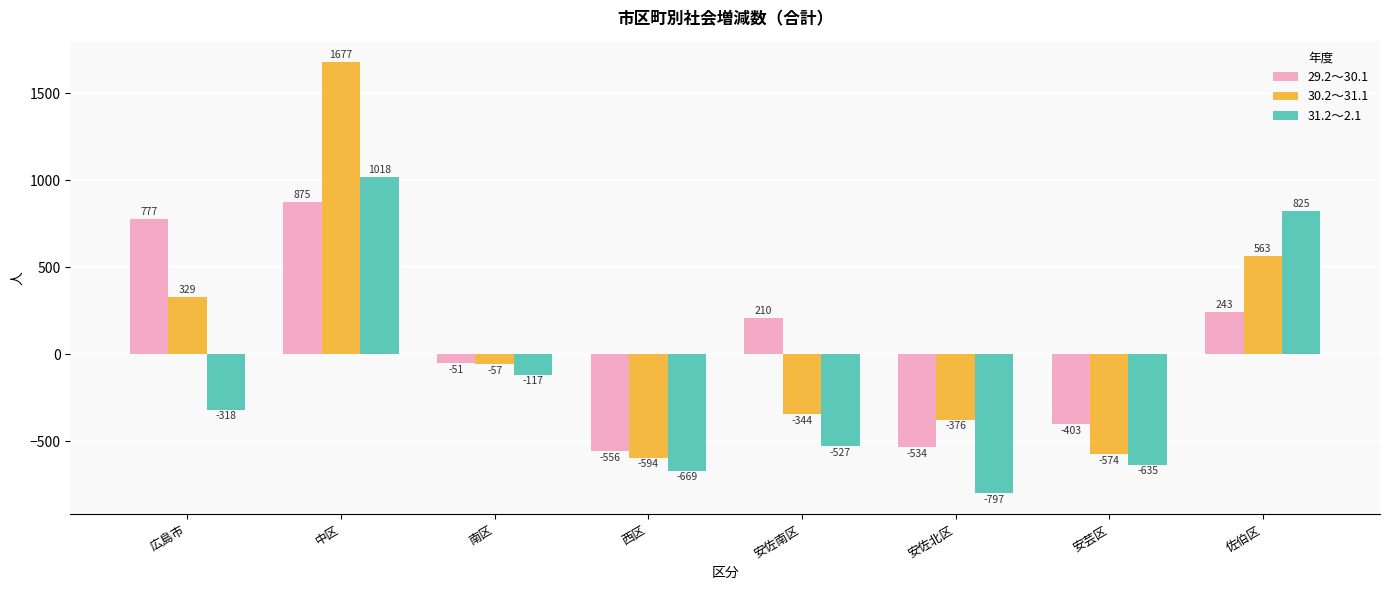

How many data points in 30.2～31.1 are above -57?

3